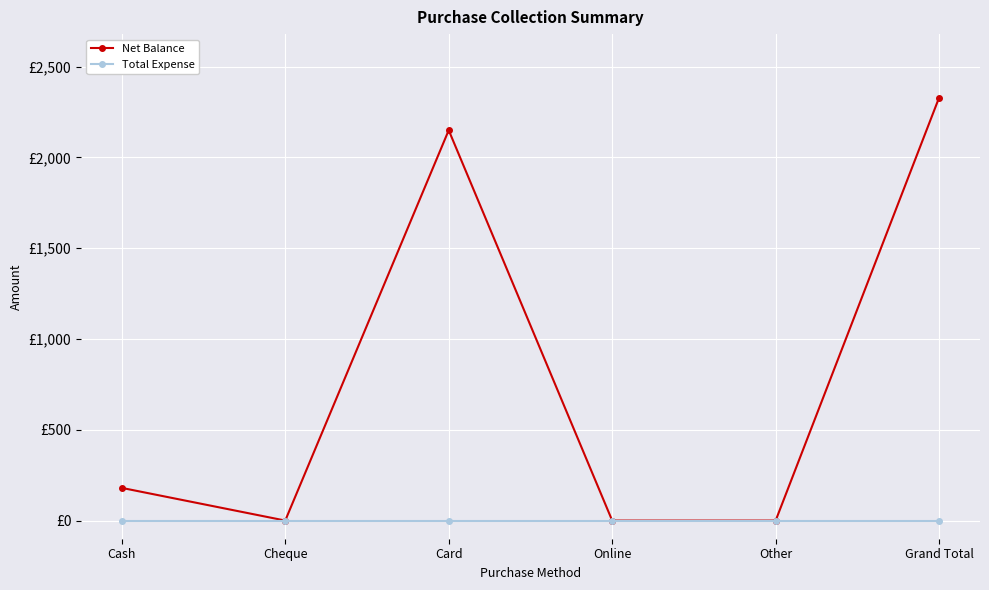

List the series in order of their overall mean, lowest first.

Total Expense, Net Balance